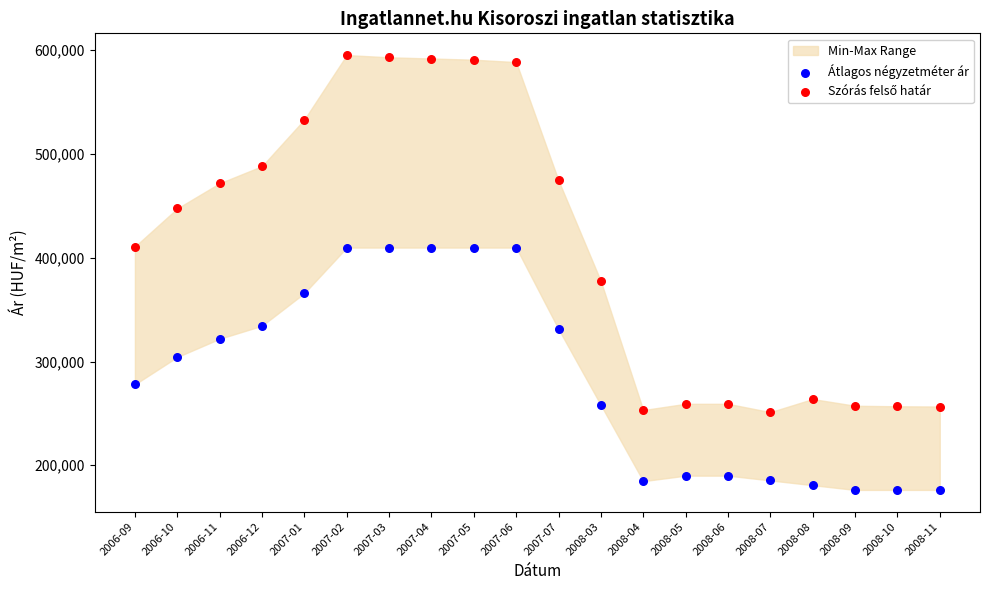

Which series reaches the minimum Y coordinate?

Átlagos négyzetméter ár